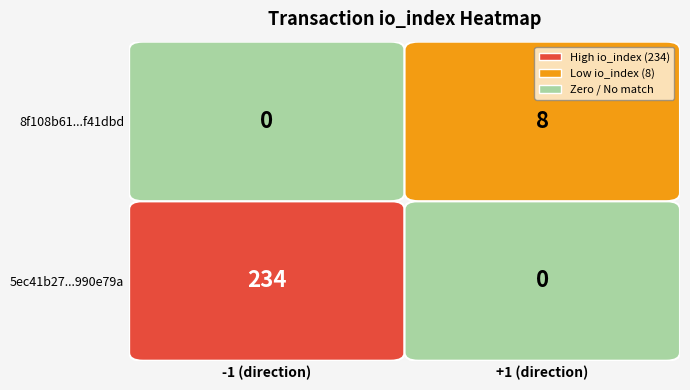

The value of 8f108b61c3f16c6259e6f898a5f10b3ffd41dbd at 1 is 8. True or false?

True